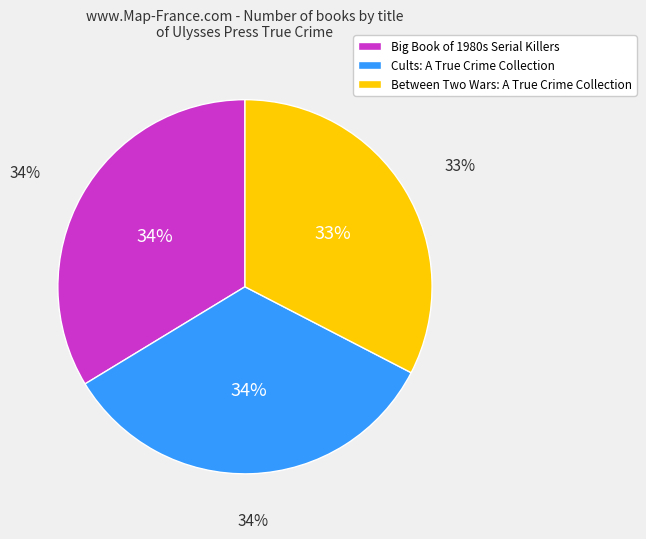

Is it true that Between Two Wars: A True Crime Collection is 33% of the pie?

True